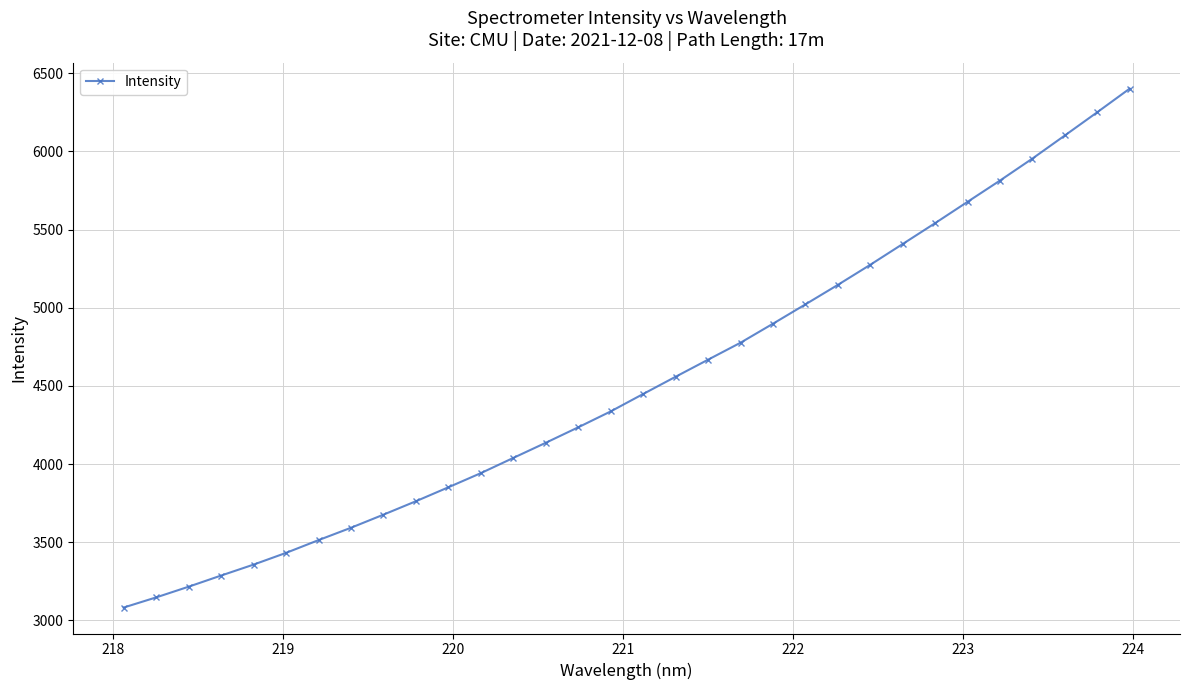

What is the sum of all values?

144559.4